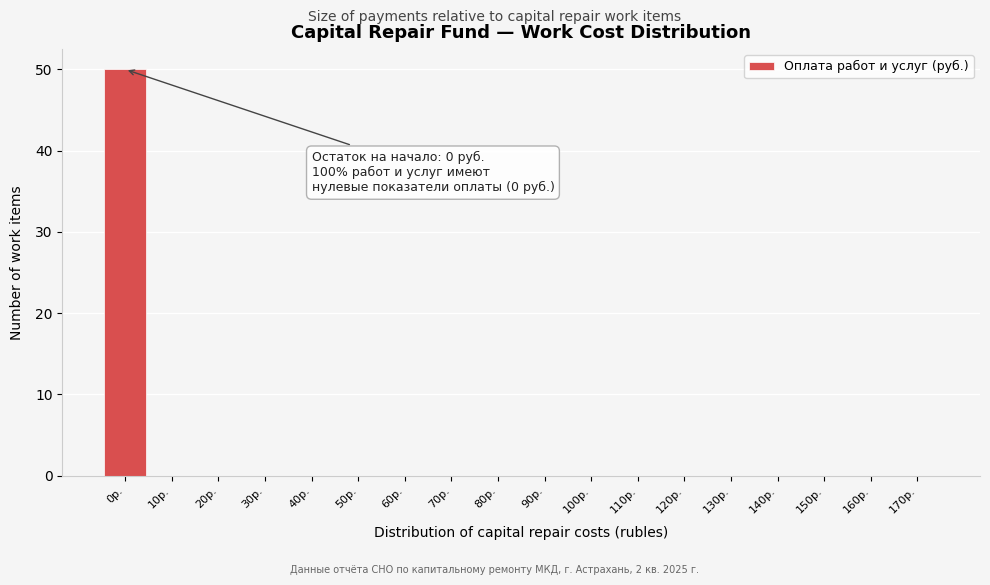

Reading right to left, what are all the values shown in this chart?

170р.=0	160р.=0	150р.=0	140р.=0	130р.=0	120р.=0	110р.=0	100р.=0	90р.=0	80р.=0	70р.=0	60р.=0	50р.=0	40р.=0	30р.=0	20р.=0	10р.=0	0р.=50